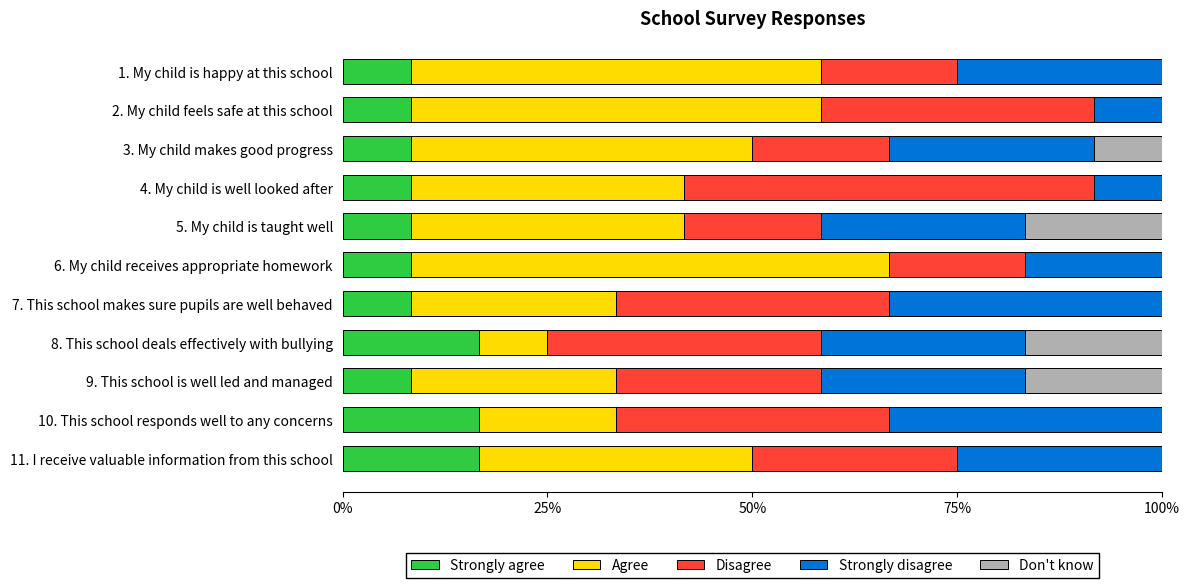

What is the highest value of the Strongly agree series?

16.7